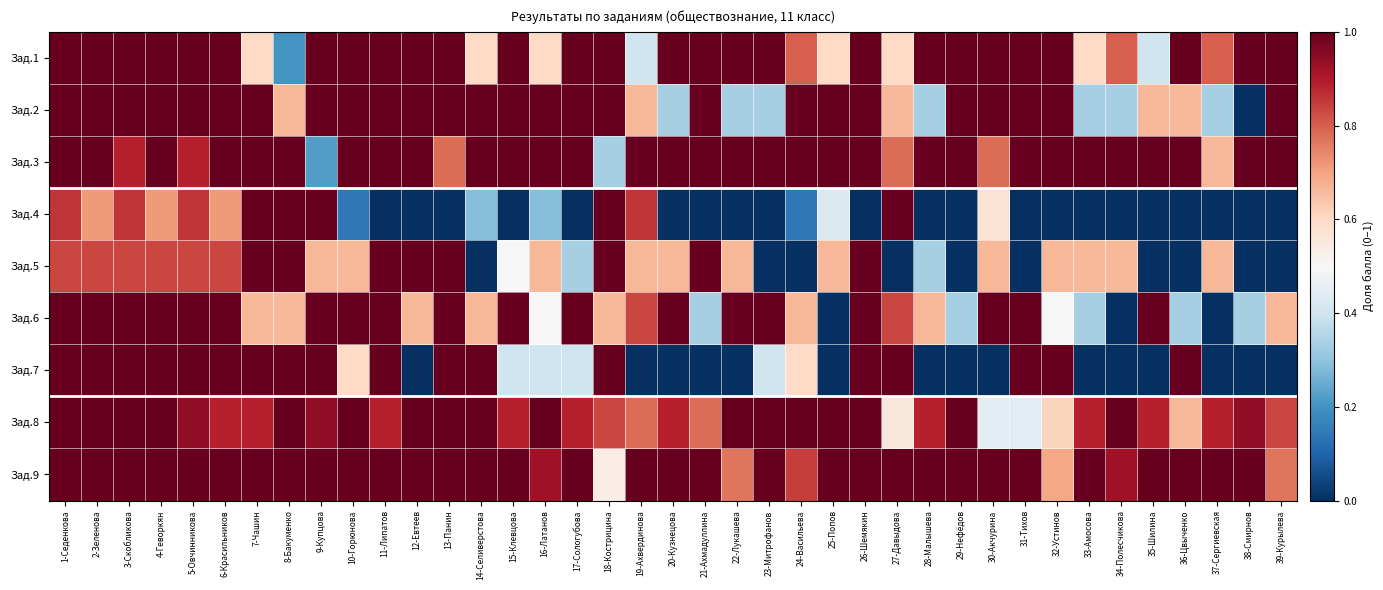

Which has a higher value, 36-Цвыченко or 5-Овчинникова?

36-Цвыченко